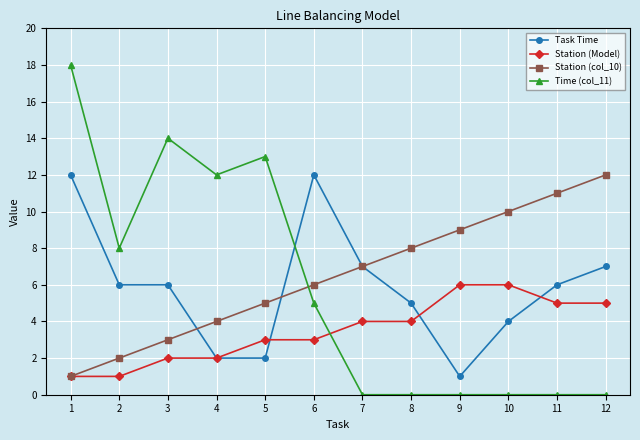

True or false: Time (col_11) has more than 1 points higher than both neighbors.

True